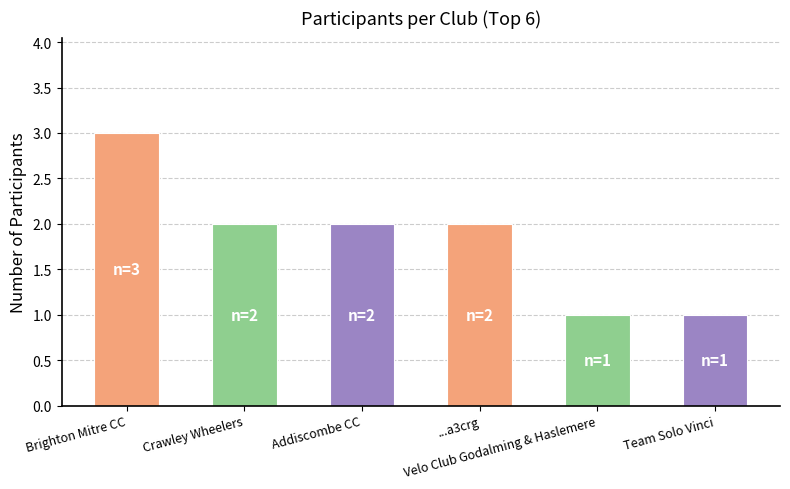

True or false: the data shows 2 at Crawley Wheelers.

True